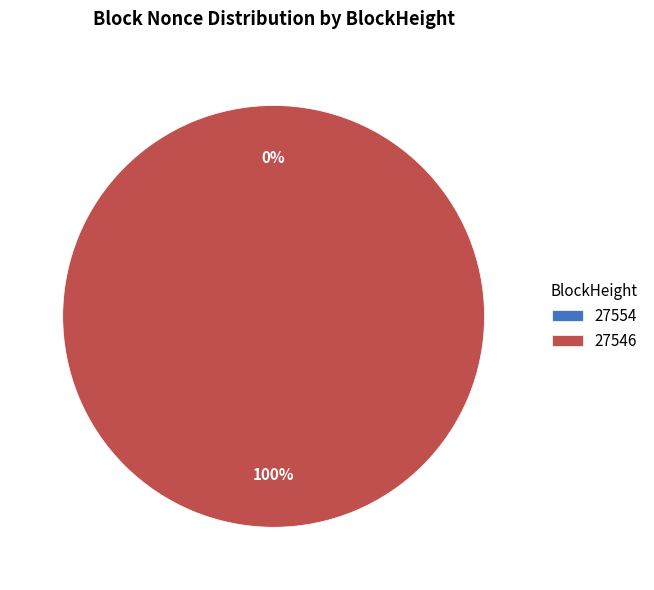

How many segments does this pie chart have?

2